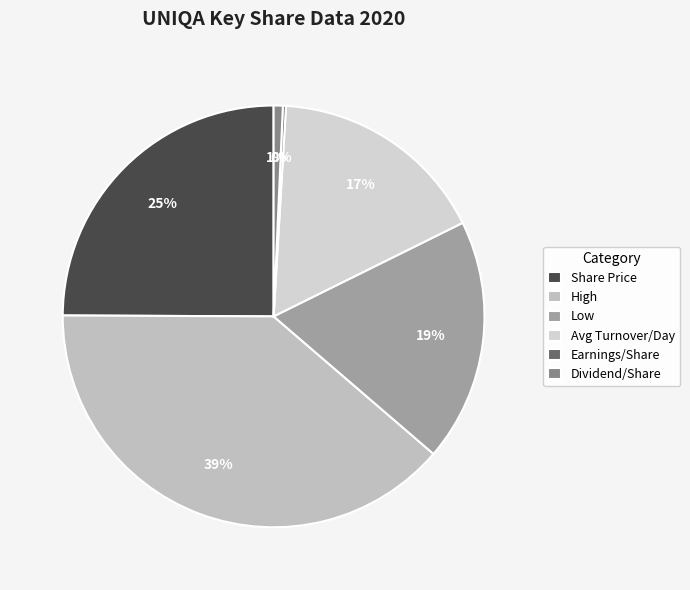

Which category has the biggest portion of the pie?

High